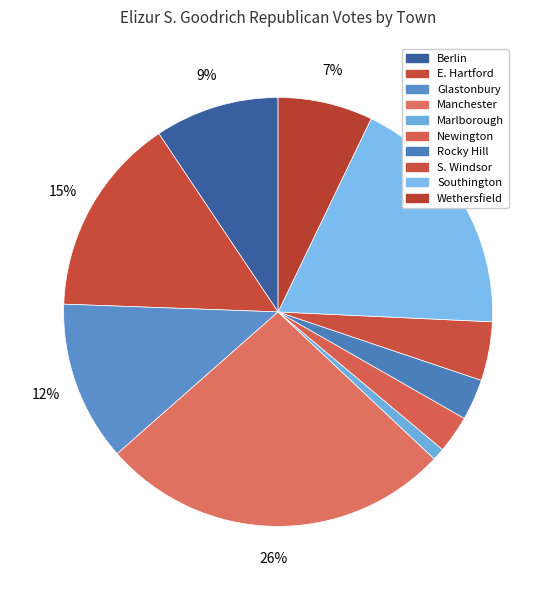

What is the change in value from Berlin to S. Windsor?

-219